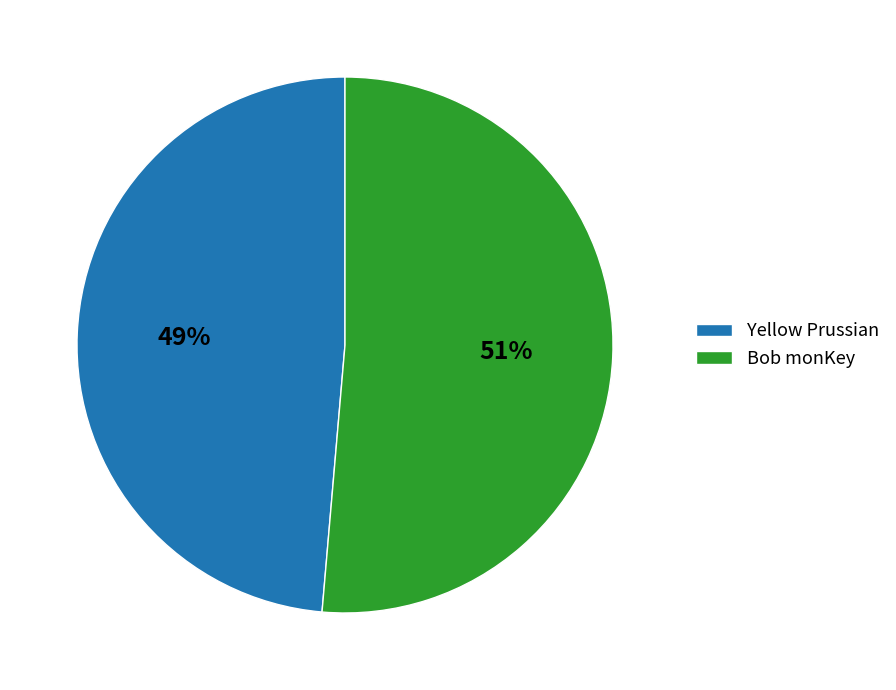

To the nearest percent, what percentage of the pie is Yellow Prussian?

49%